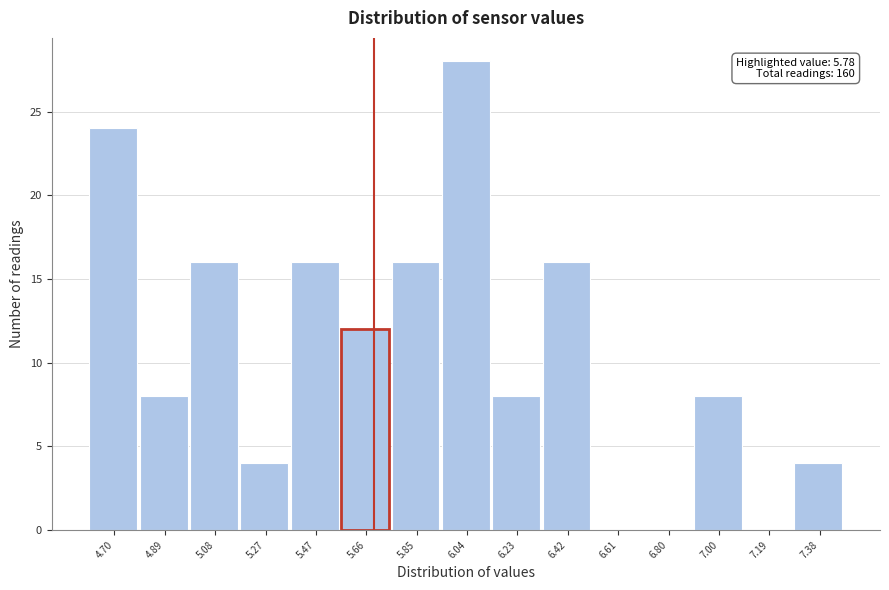

Reading left to right, what are all the values shown in this chart?

4.70=24	4.89=8	5.08=16	5.27=4	5.47=16	5.66=12	5.85=16	6.04=28	6.23=8	6.42=16	6.61=0	6.80=0	7.00=8	7.19=0	7.38=4